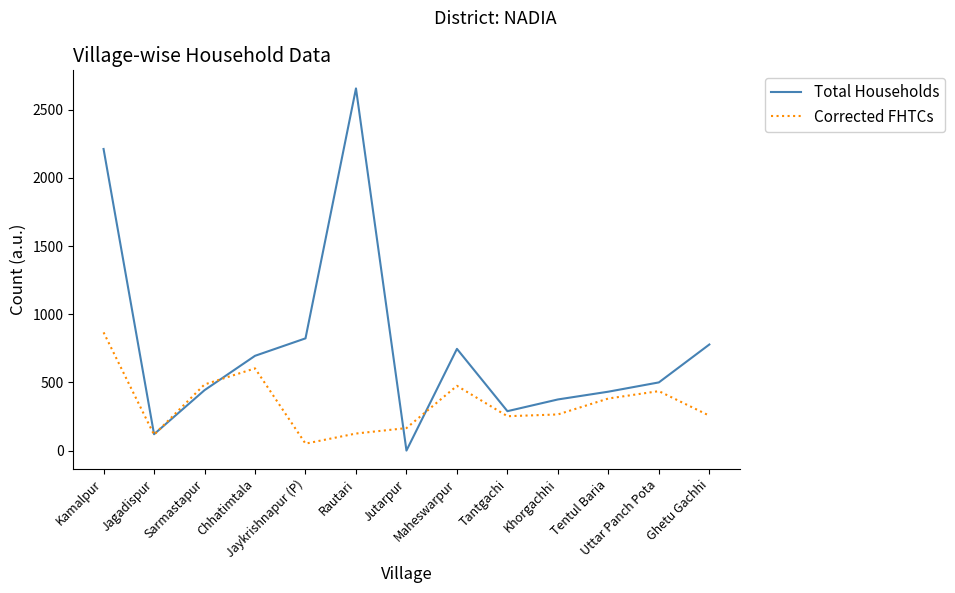

What is the difference between the Total Households values at Jaykrishnapur (P) and Tentul Baria?

391